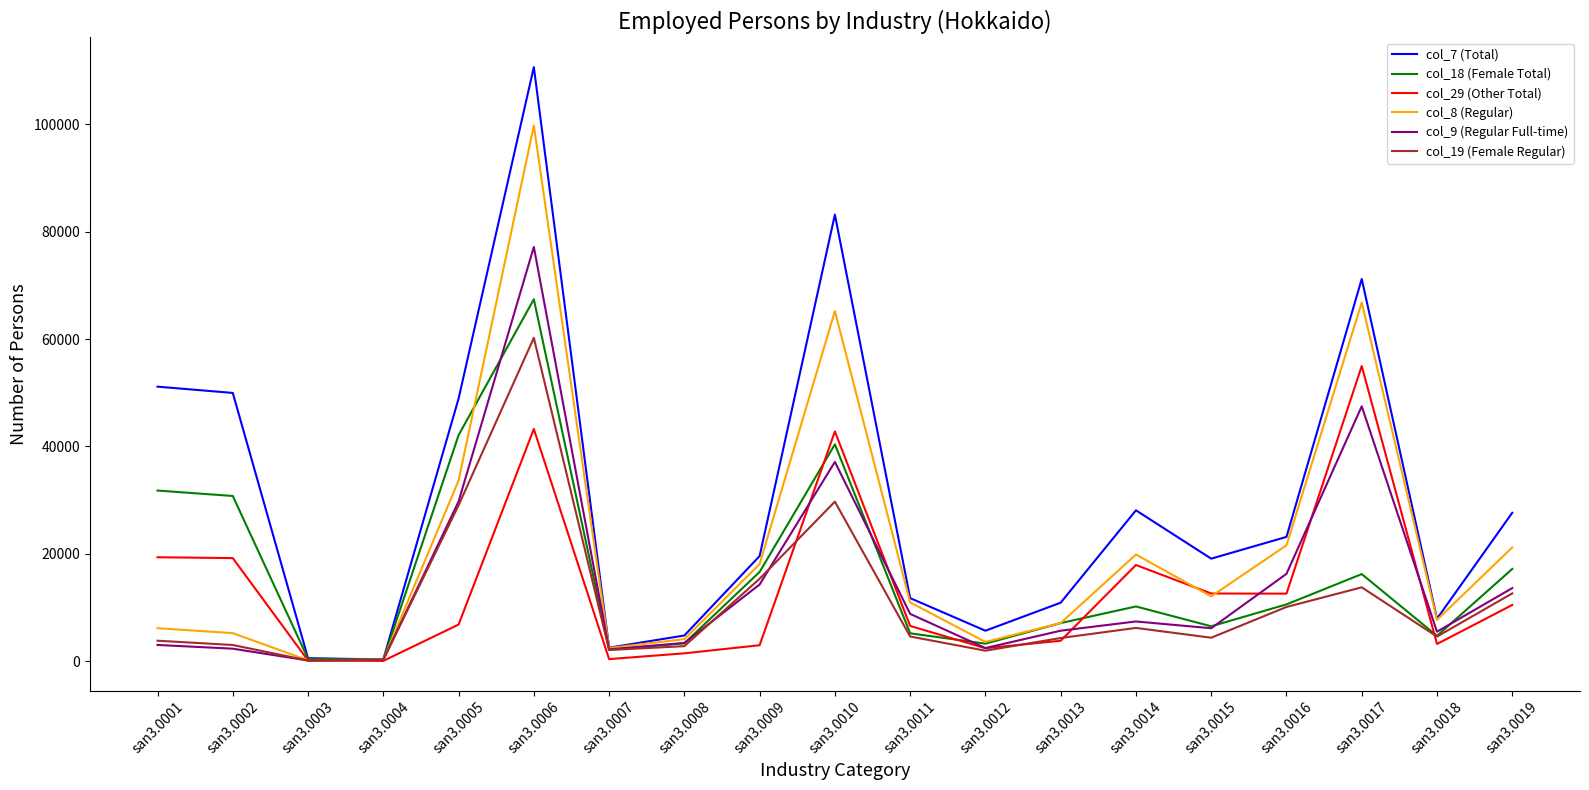

Where does the col_29 (Other Total) series first go above 6811?

san3.0001